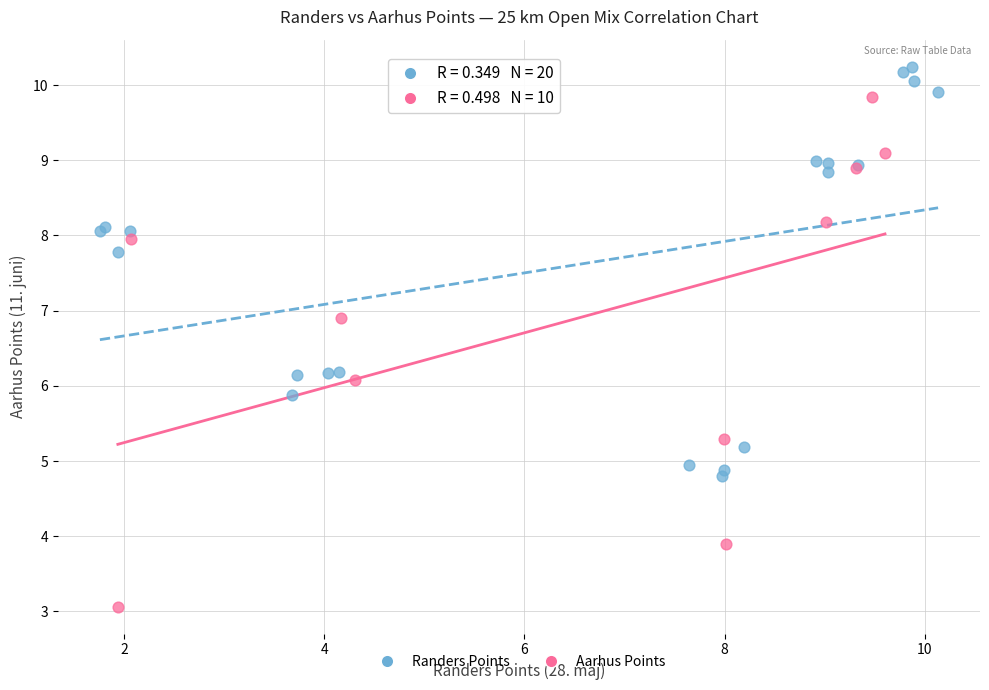

Which series reaches the maximum Y coordinate?

Randers Points